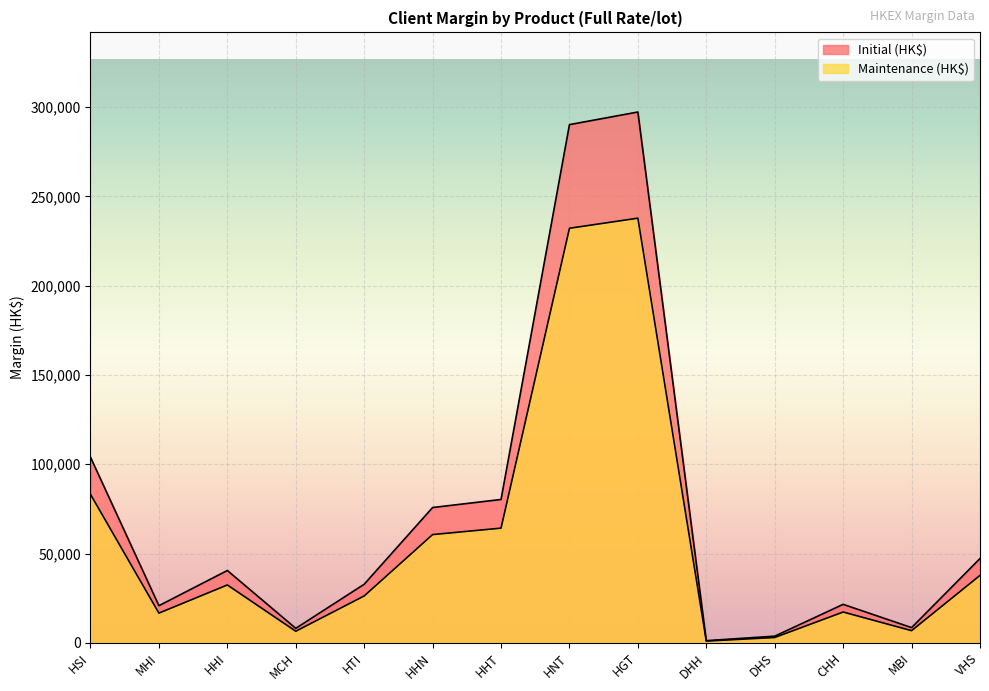

What is the label of the 9th point from the right?

HHN